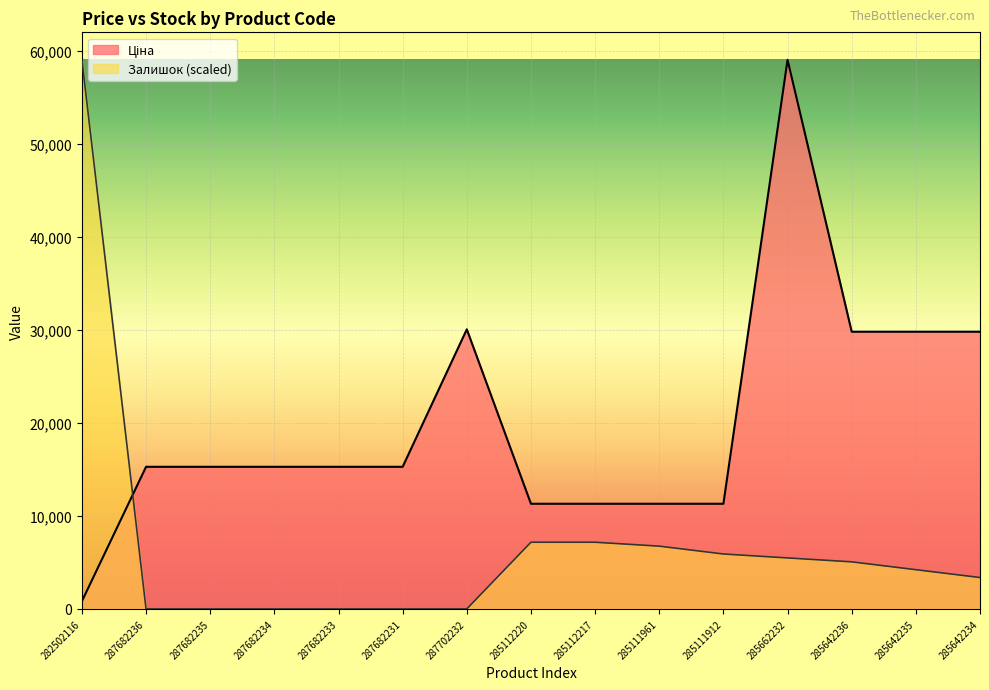

Is it true that Ціна equals 15288.0 at 287682235?

True